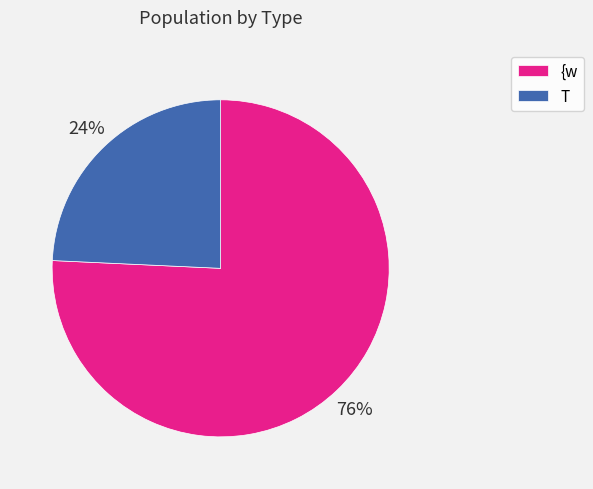

To the nearest percent, what is the combined percentage of {w and T?

100%